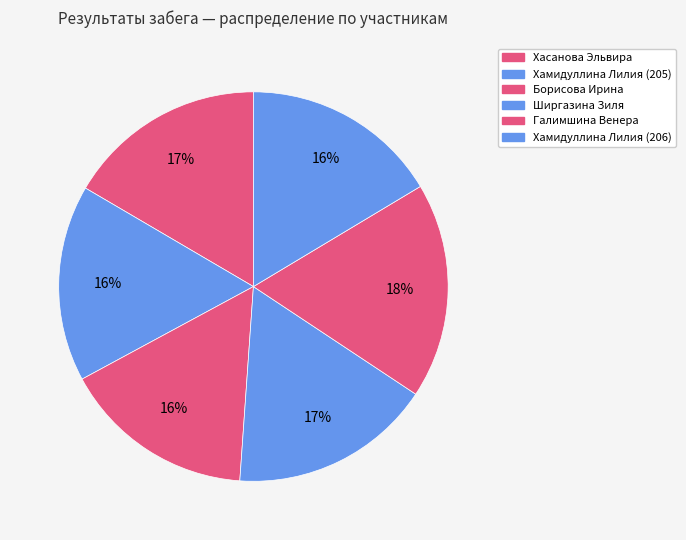

True or false: Хамидуллина Лилия (205) accounts for 16% of the total.

True